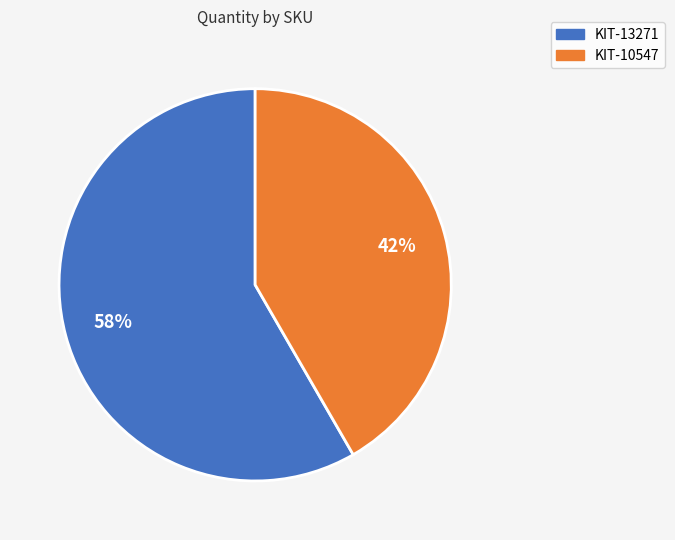

True or false: KIT-10547 accounts for 42% of the total.

True